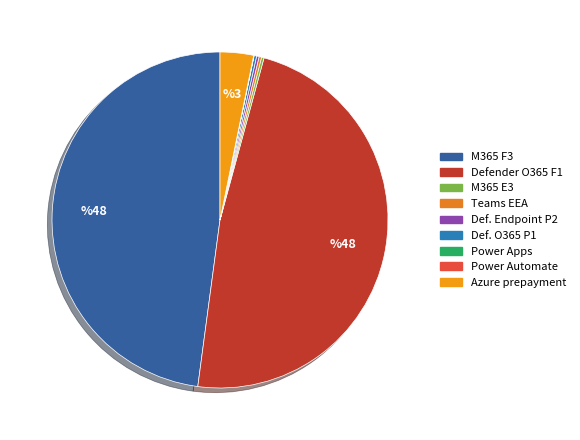

Which slice is the largest?

M365 F3 Original Sub per User